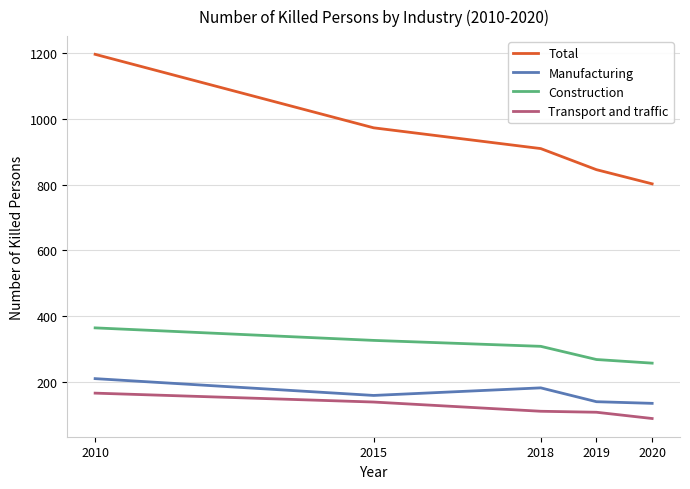

What is the highest value of the Manufacturing series?

211